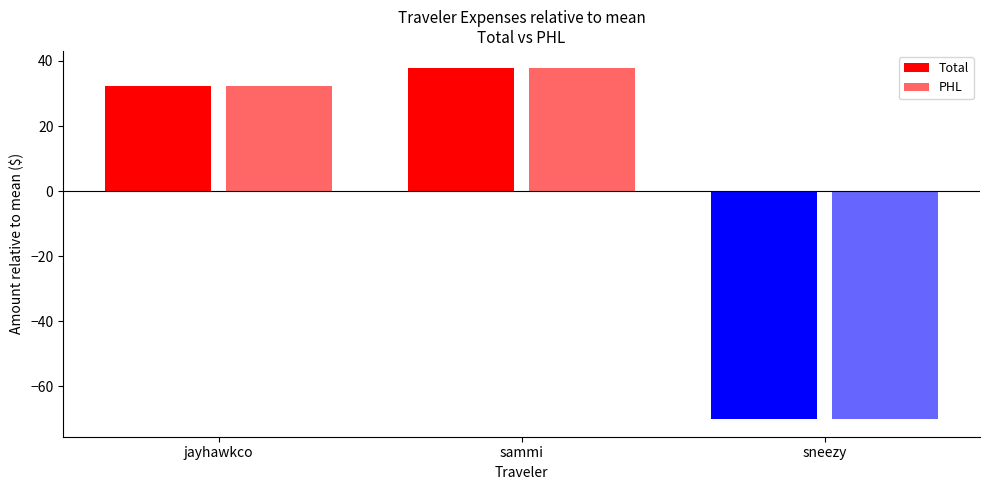

How many bars are there in total?

6